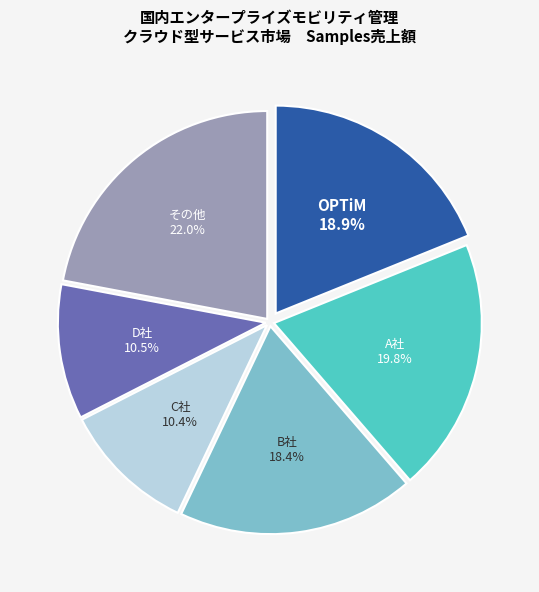

Is there a majority slice in this chart?

No